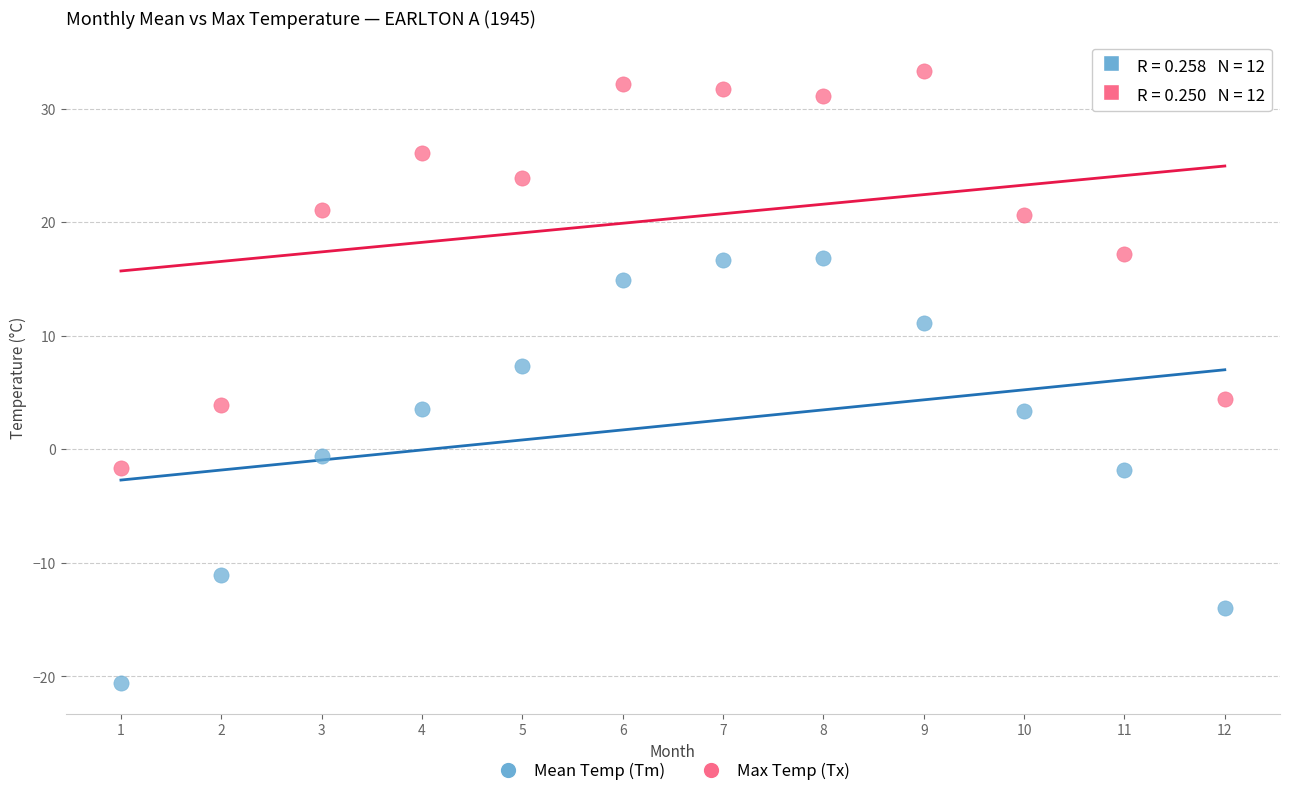

Which series has the widest spread of Y values?

Mean Temp (Tm)